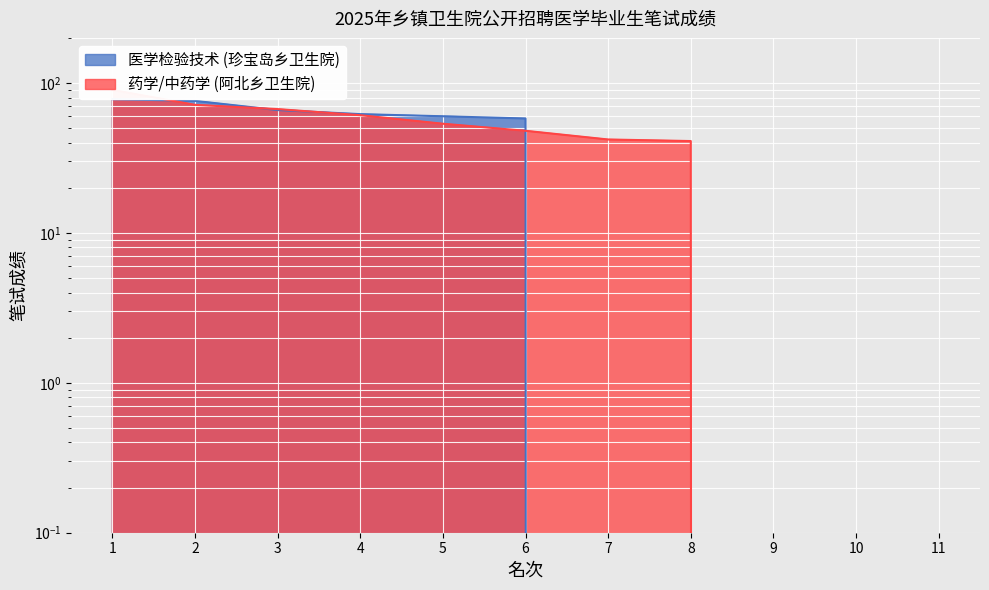

After their last crossing, which series has the higher values: 药学/中药学 (阿北乡卫生院) or 医学检验技术 (珍宝岛乡卫生院)?

药学/中药学 (阿北乡卫生院)